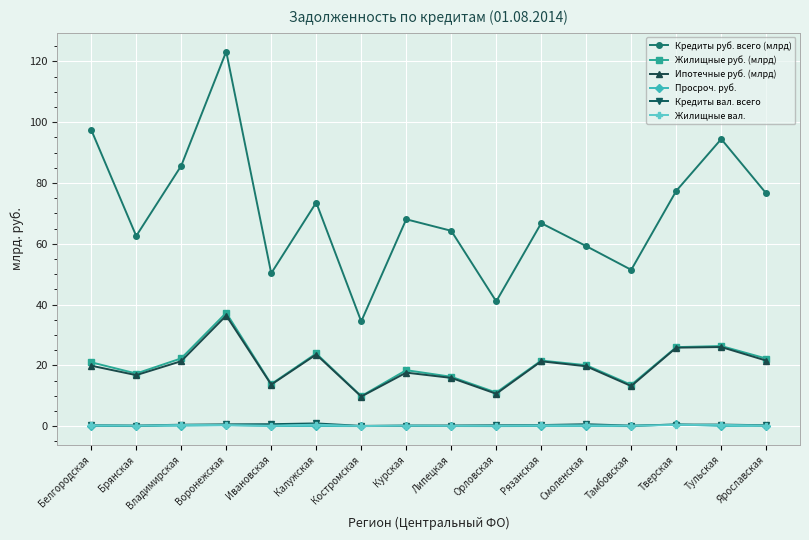

What value does the Ипотечные руб. (млрд) series have at Воронежская?

36.4